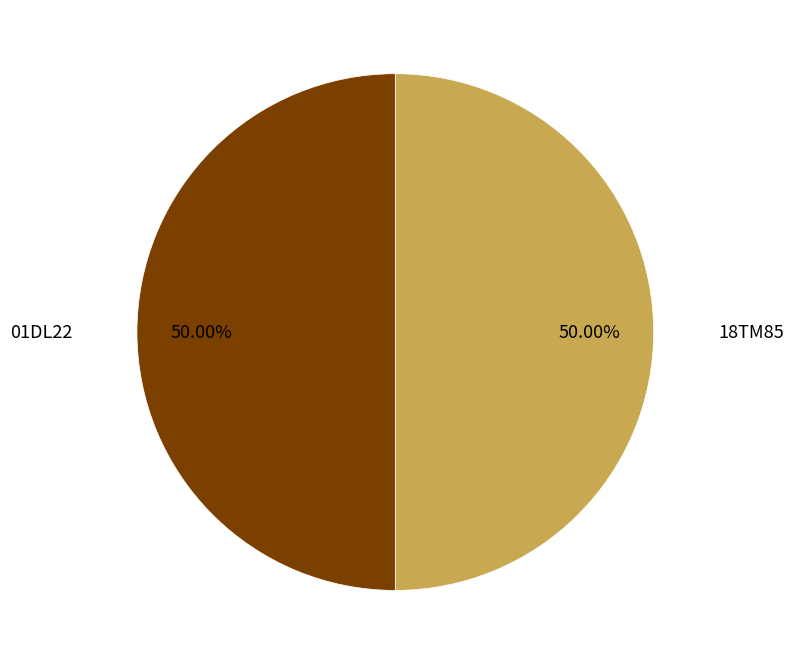

Approximately how many times larger is the value at 01DL22 compared to 18TM85?

1.0